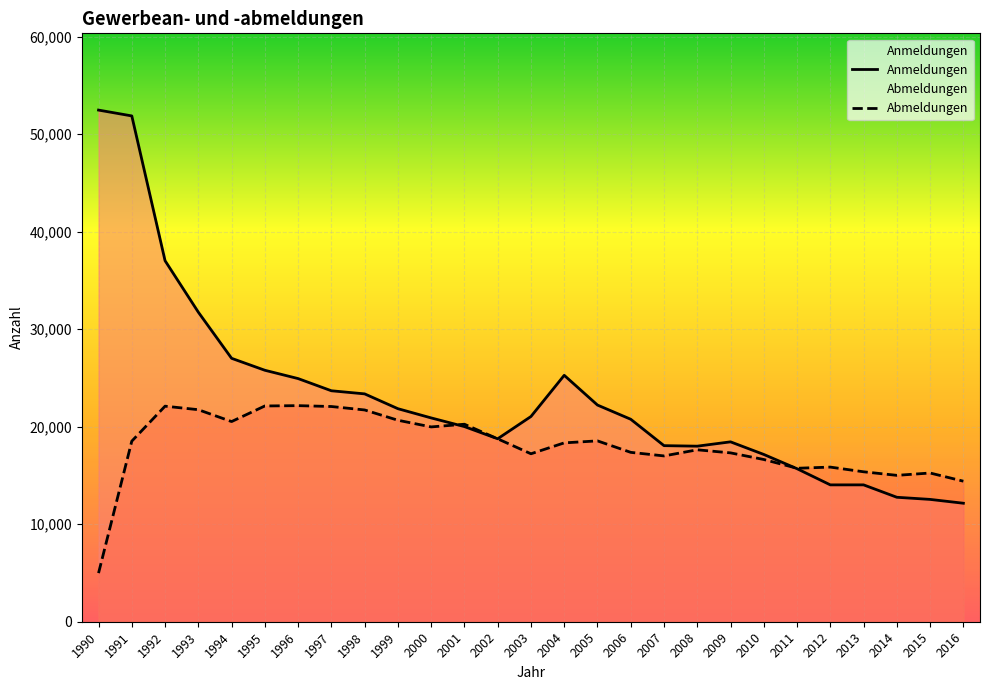

What is the maximum value shown in the chart?

52480